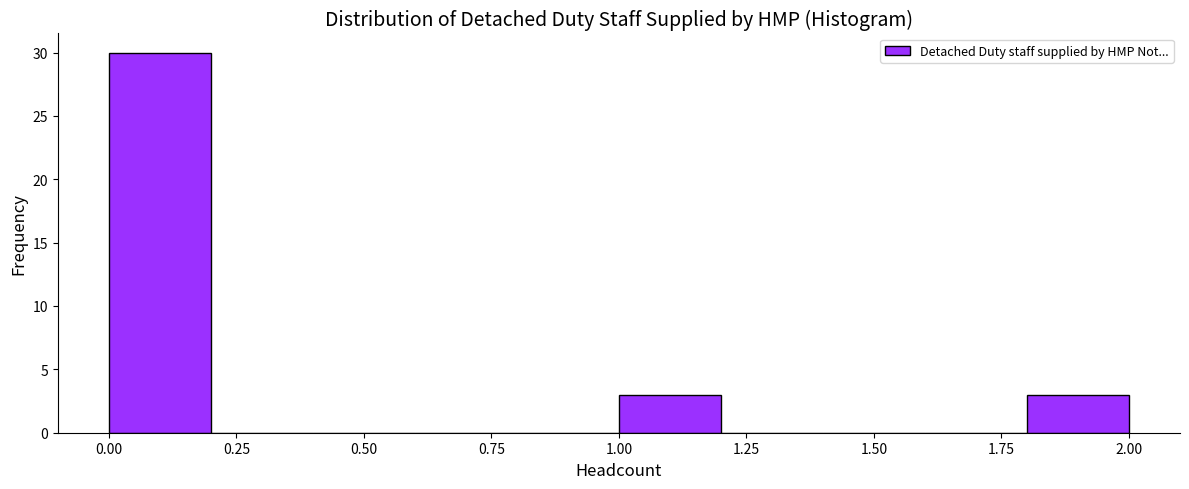

Reading left to right, list every bar in this chart as the range it spans on the x-axis followed by its height. The values are not printed on the chart, so give them approximately, as read against the axis.

0.0 to 0.2: 30
0.2 to 0.4: 0
0.4 to 0.6: 0
0.6 to 0.8: 0
0.8 to 1.0: 0
1.0 to 1.2: 3
1.2 to 1.4: 0
1.4 to 1.6: 0
1.6 to 1.8: 0
1.8 to 2.0: 3